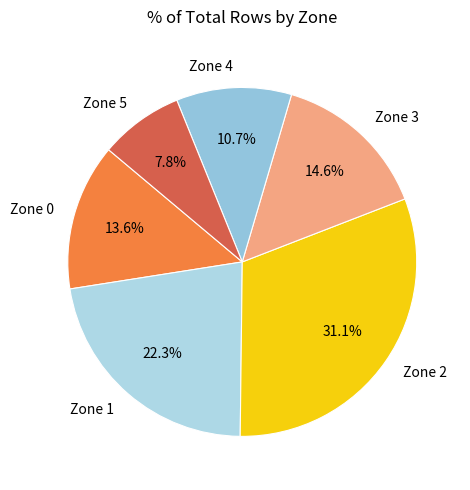

The Zone 2 slice represents 39% of the pie. True or false?

False